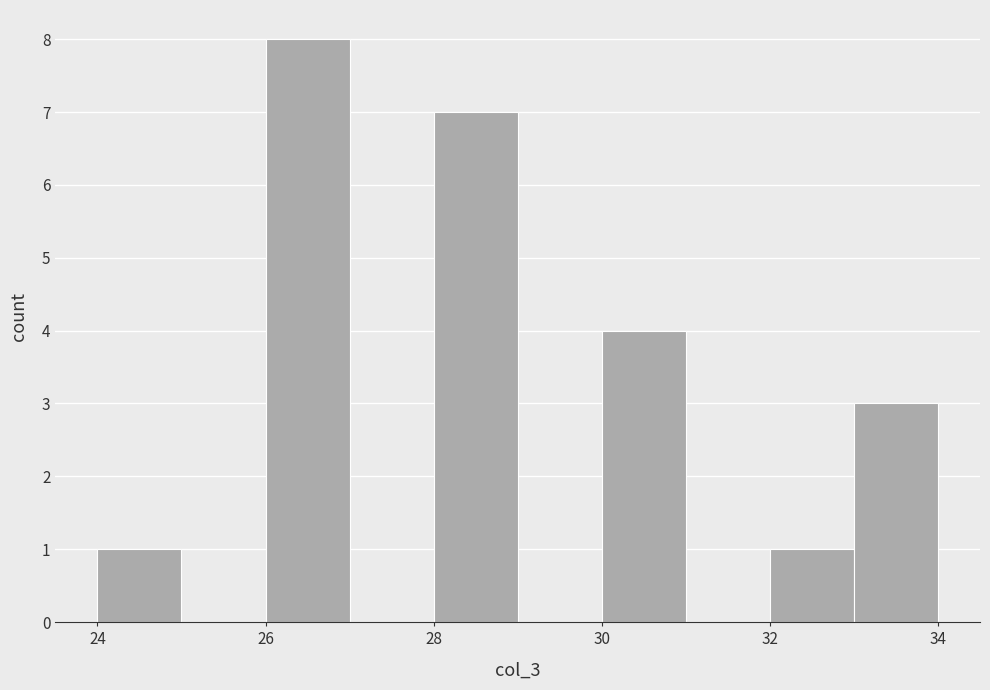

Reading left to right, list every bar in this chart as the range it spans on the x-axis followed by its height. The values are not printed on the chart, so give them approximately, as read against the axis.

24 to 25: 1
25 to 26: 0
26 to 27: 8
27 to 28: 0
28 to 29: 7
29 to 30: 0
30 to 31: 4
31 to 32: 0
32 to 33: 1
33 to 34: 3